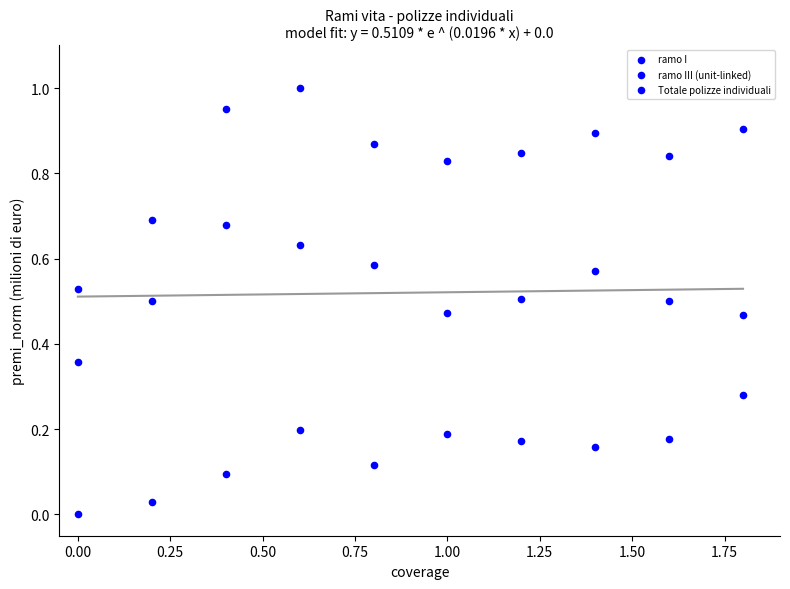

How many data points are displayed?

30